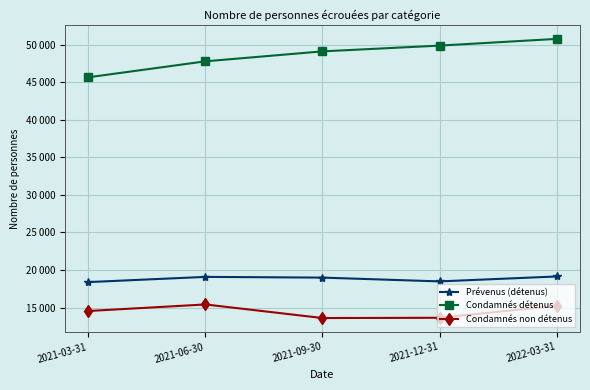

What is the difference between the Prévenus (détenus) values at 2022-03-31 and 2021-06-30?

55